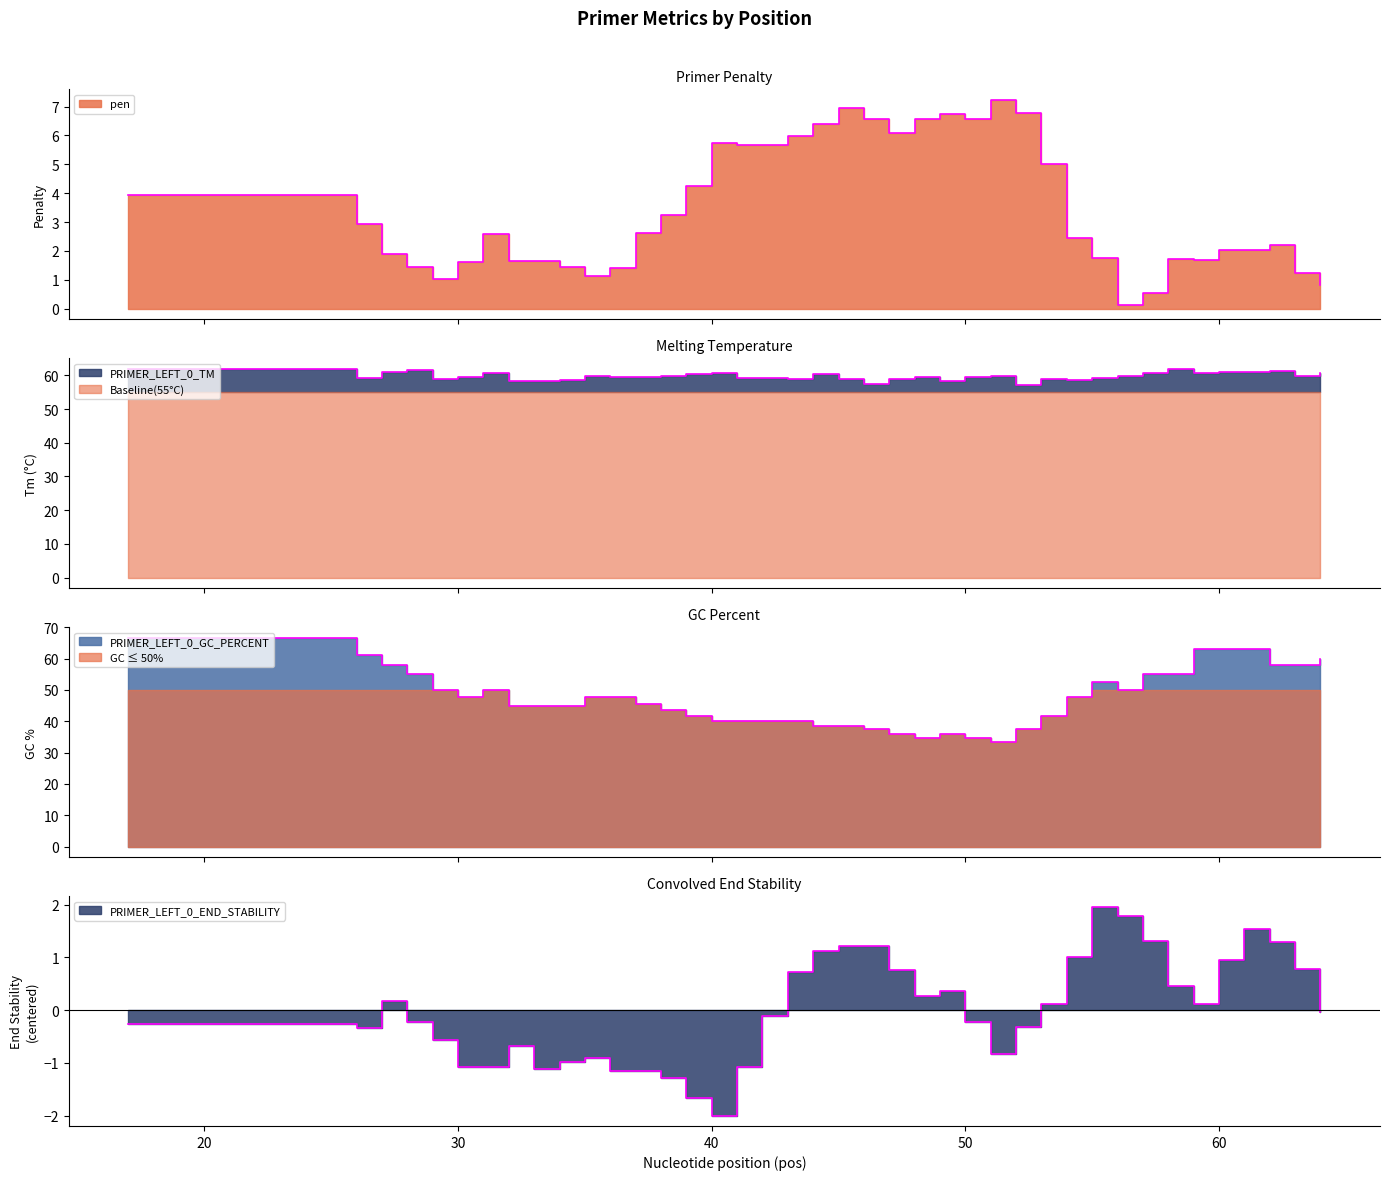

Is it true that pen equals 3.3 at 27?

False